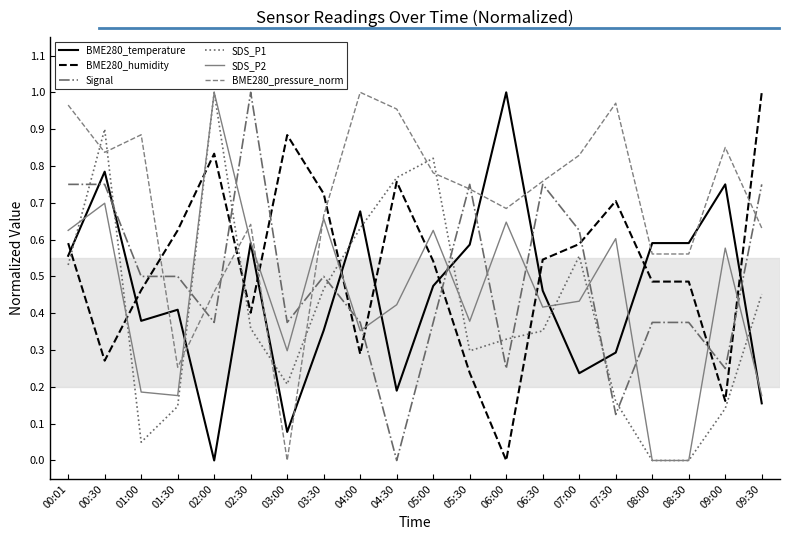

Is the value of BME280_temperature at 04:30 greater than the value of Signal at 05:30?

No